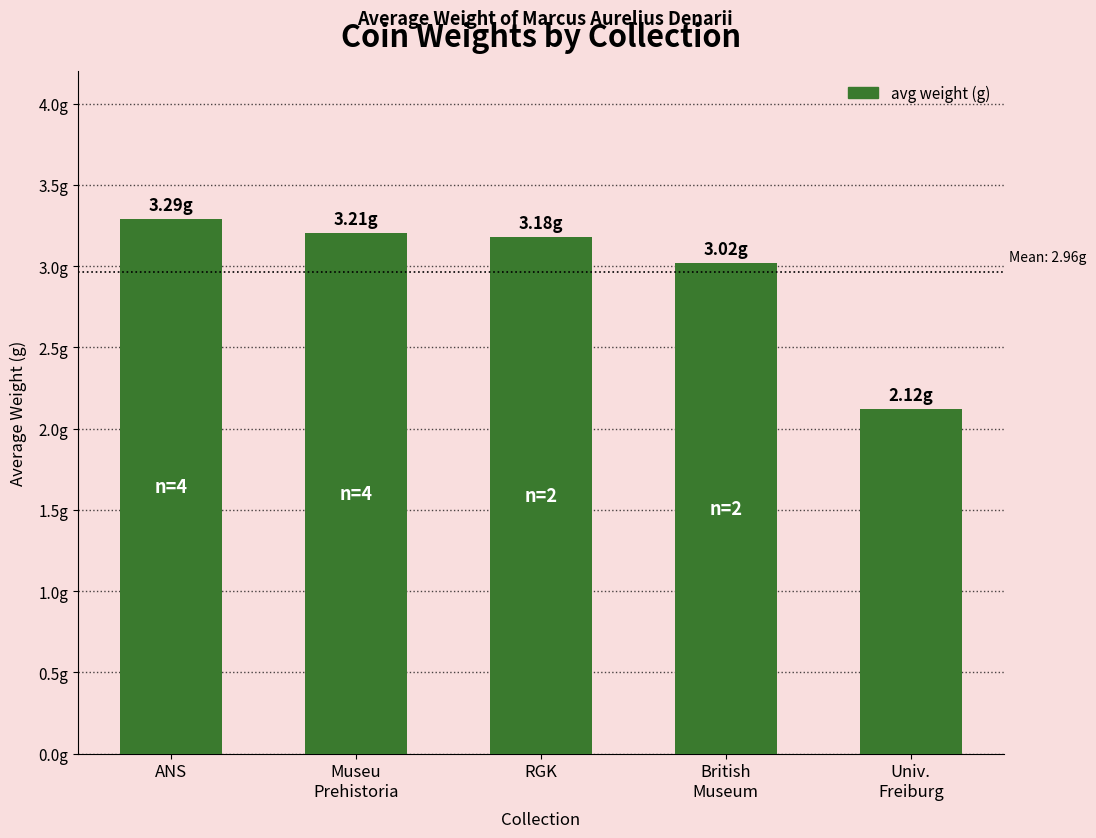

What is the greatest value displayed?

3.3